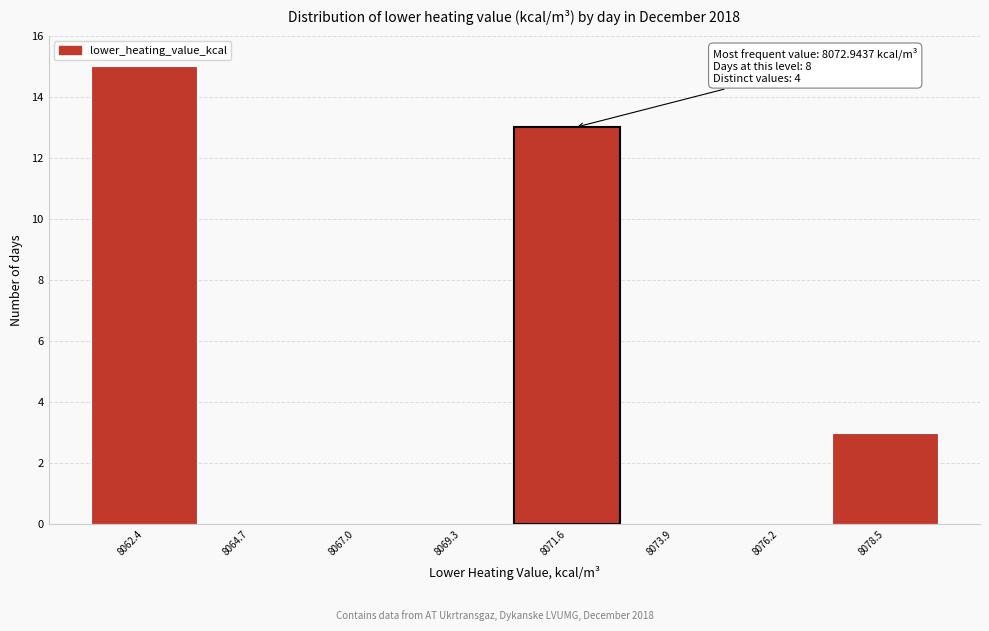

Reading left to right, what are all the values shown in this chart?

8062.4=15	8064.7=0	8067.0=0	8069.3=0	8071.6=13	8073.9=0	8076.2=0	8078.5=3